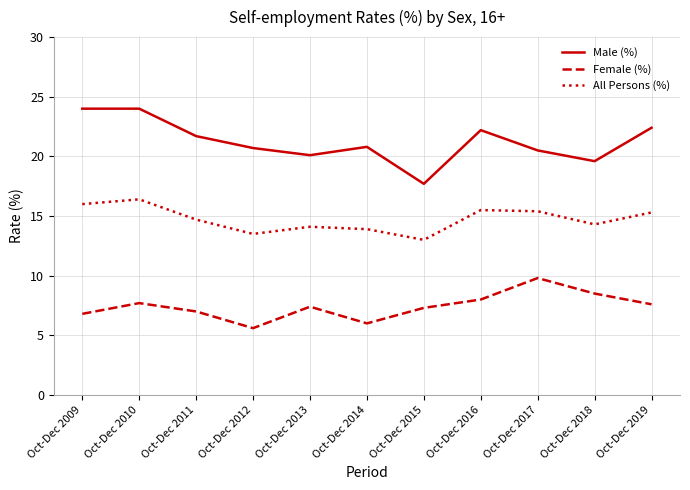

At how many categories does at least one series exceed 7?

11